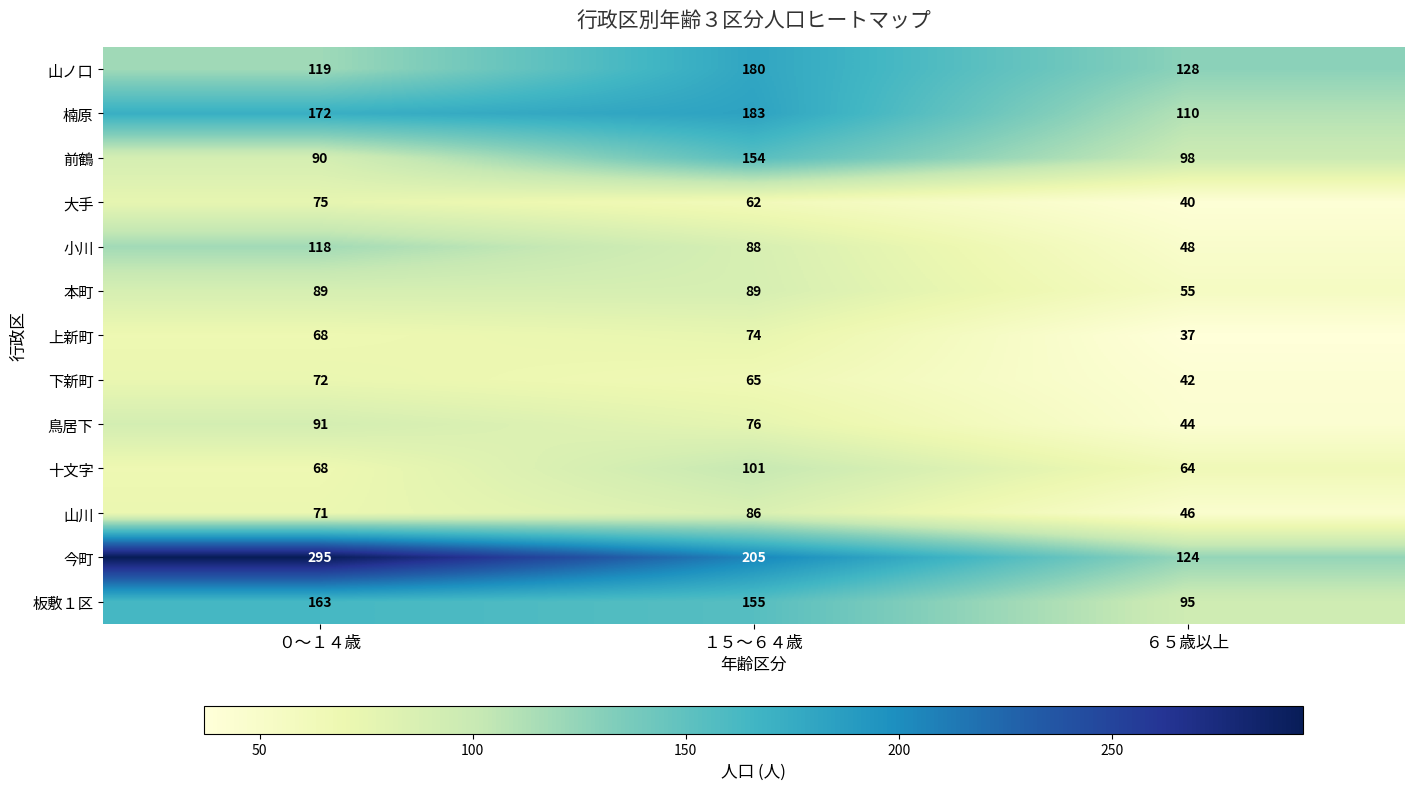

What is the lowest value of the 小川 series?

48